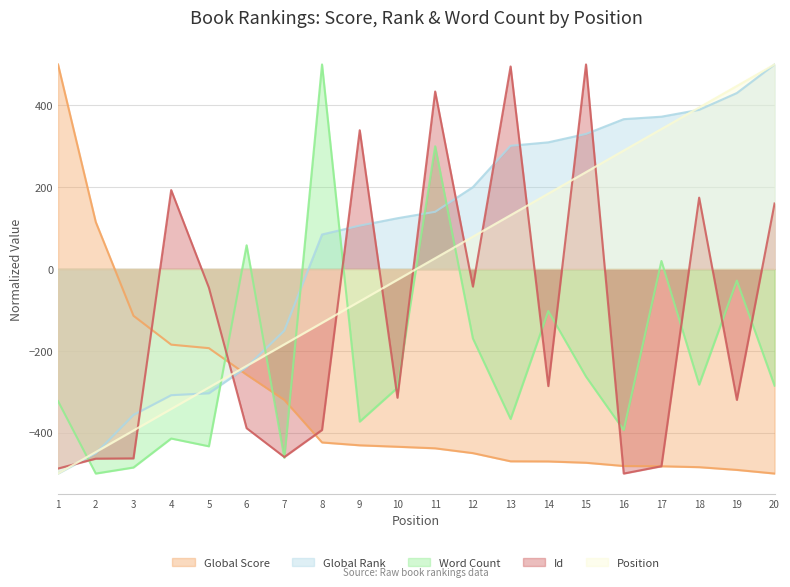

Which series has the largest total across all categories?

Global Rank